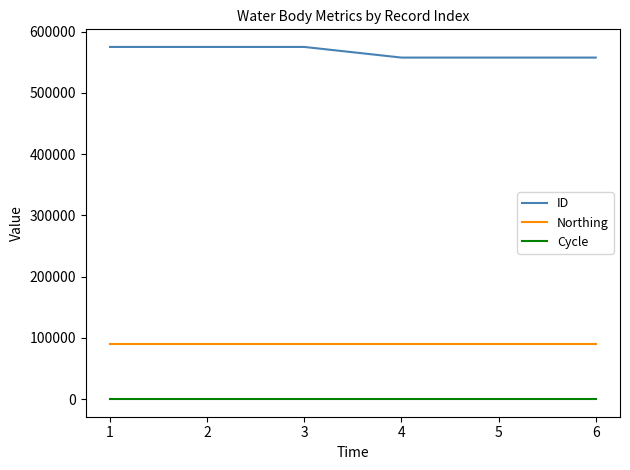

True or false: Cycle and ID intersect in this chart.

False